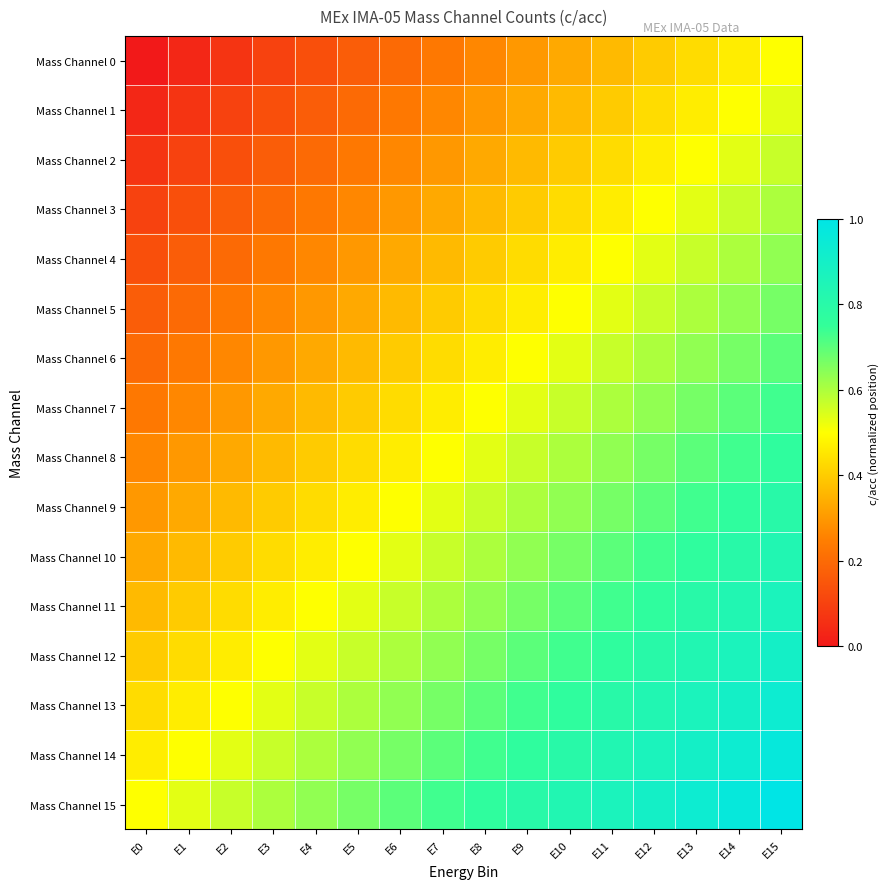

Which series has the largest total across all categories?

Mass Channel 15